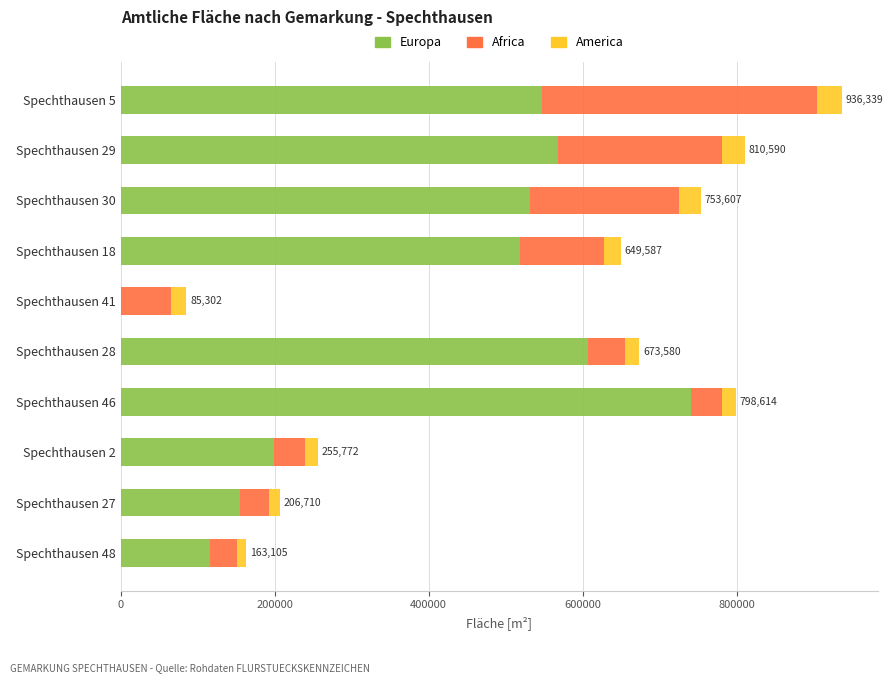

What is the sum of all Europa values?

3984343